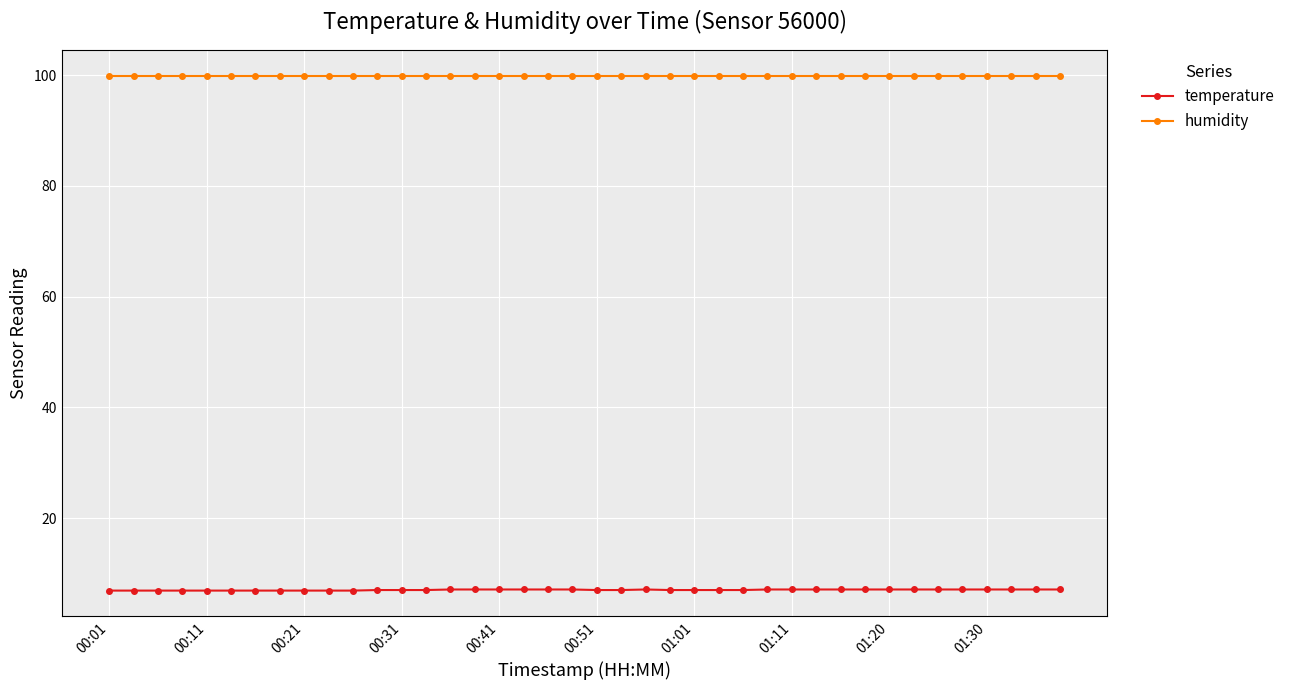

Does the chart display data point markers on the line(s)?

Yes